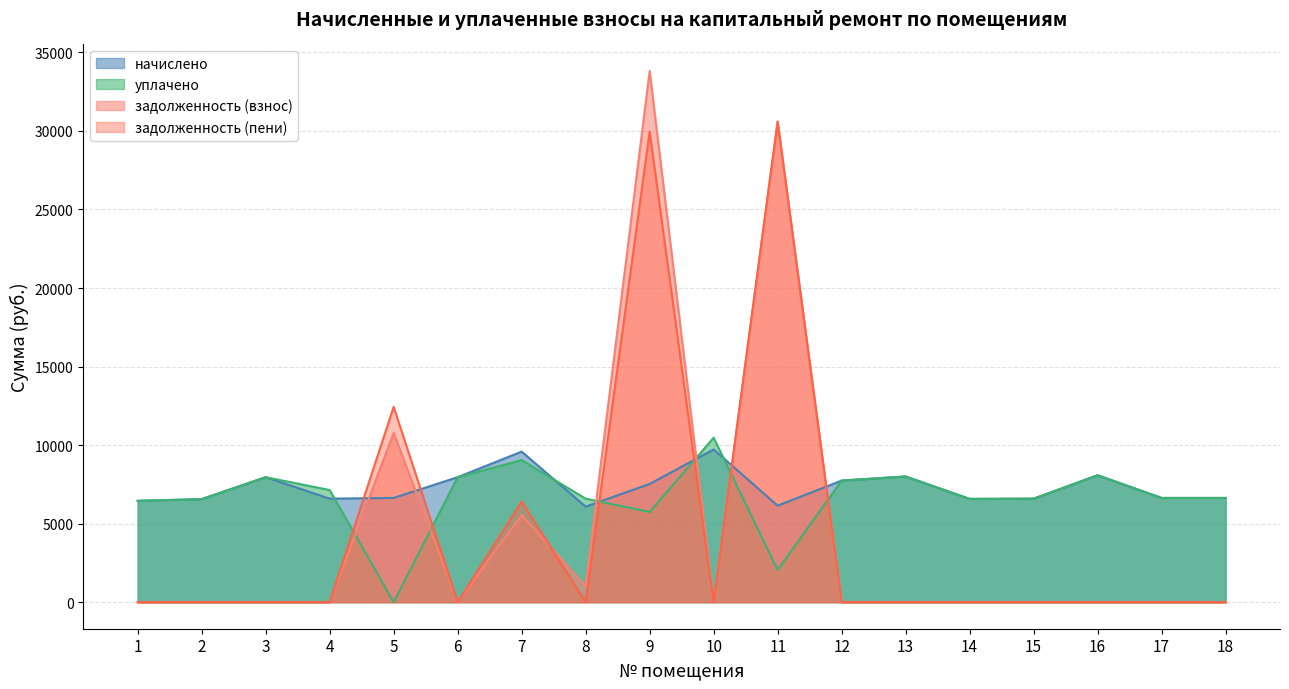

How many intersections are there between задолженность (пени) and задолженность (взнос)?

1